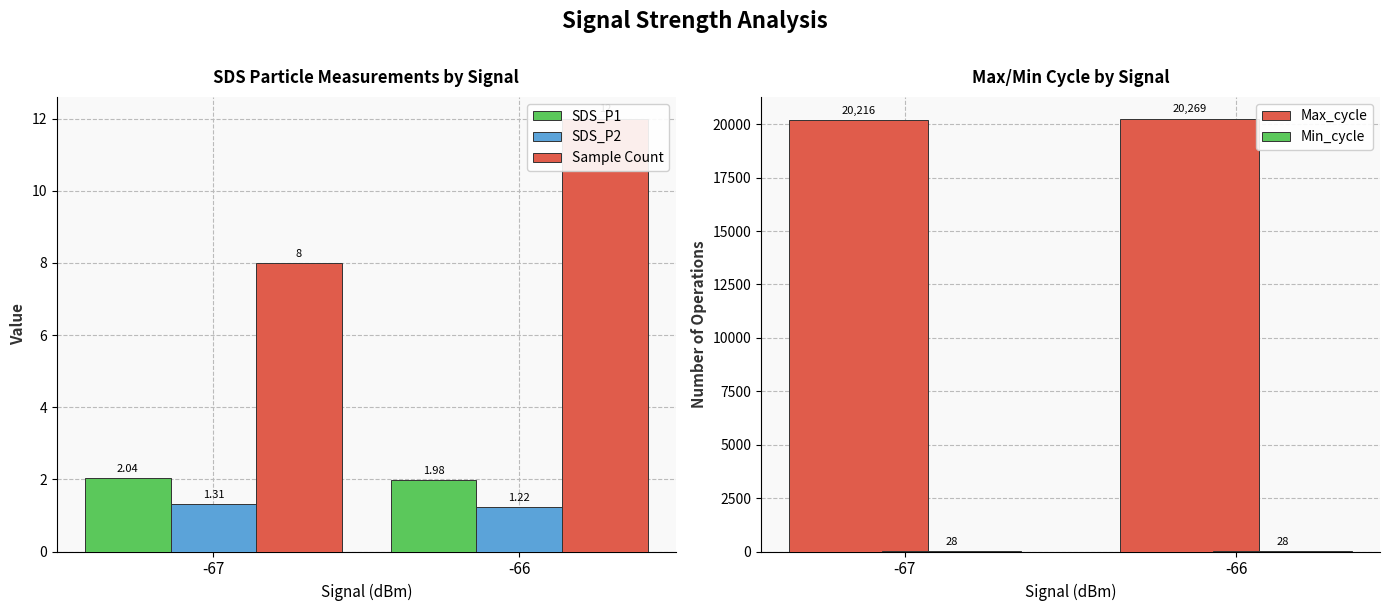

What is the total value across all series at -67?

20255.3